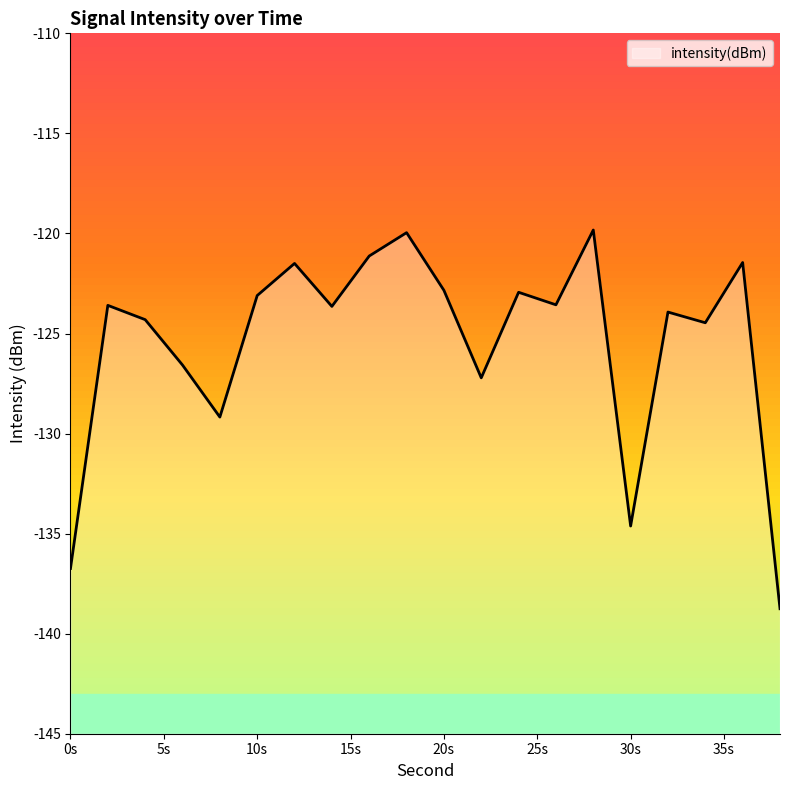

Is it true that the value at 12 is -121.5?

True